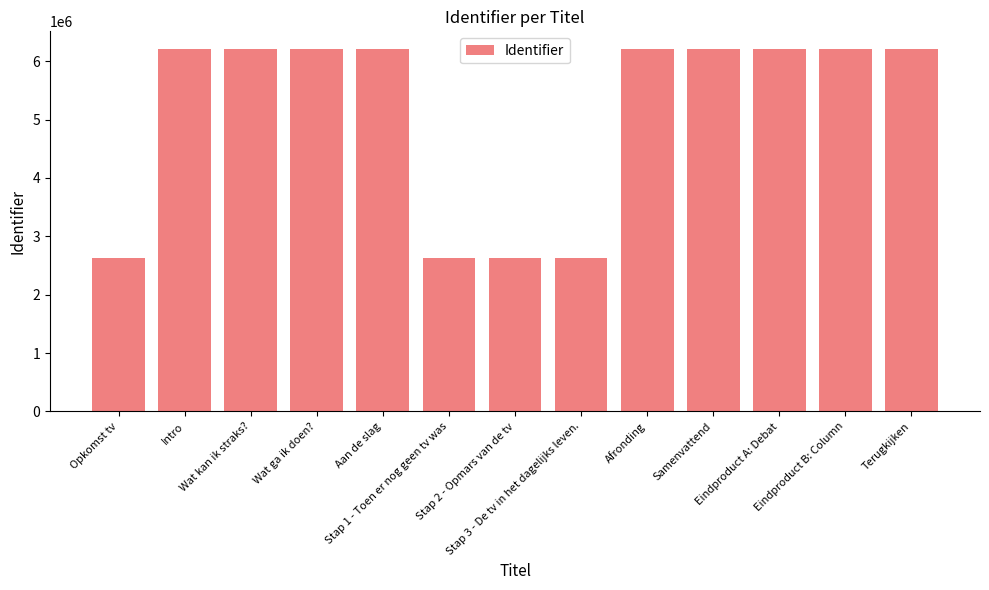

What position from the left is Eindproduct B: Column?

12